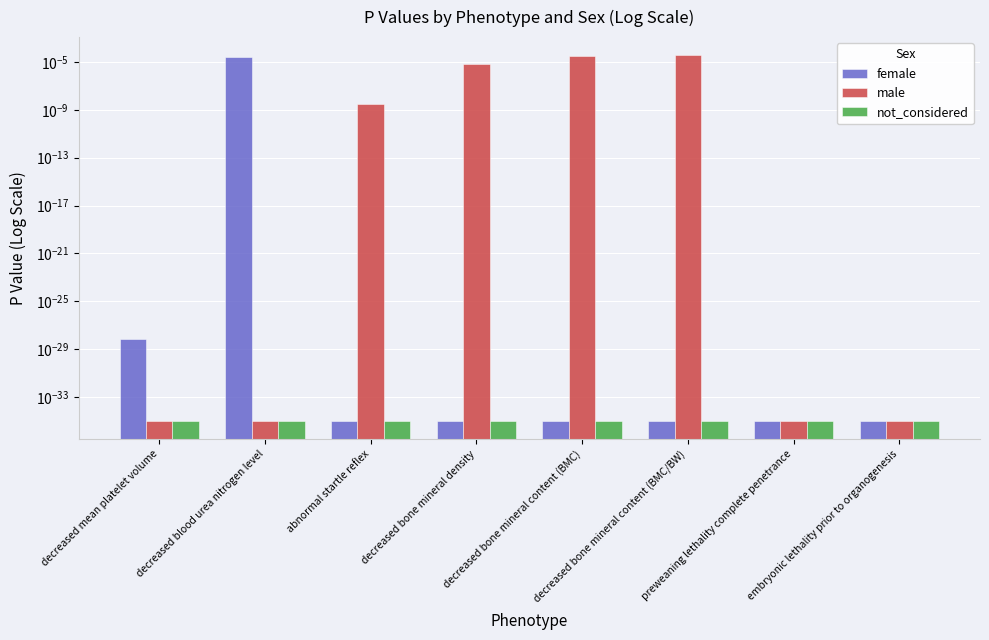

Between preweaning lethality complete penetrance and embryonic lethality prior to organogenesis, which series saw the biggest shift?

female